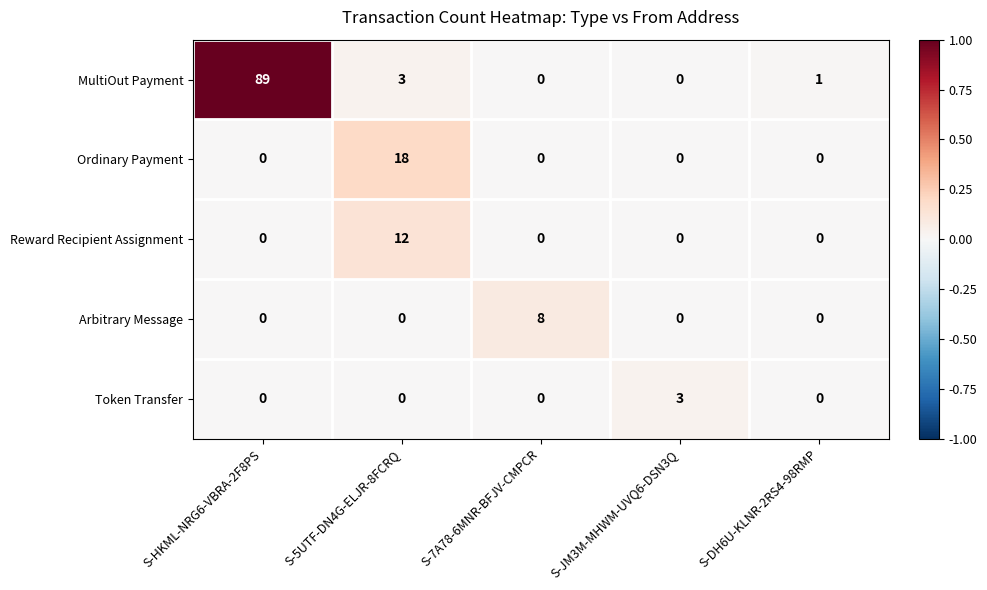

Count the number of data series in this chart.

5